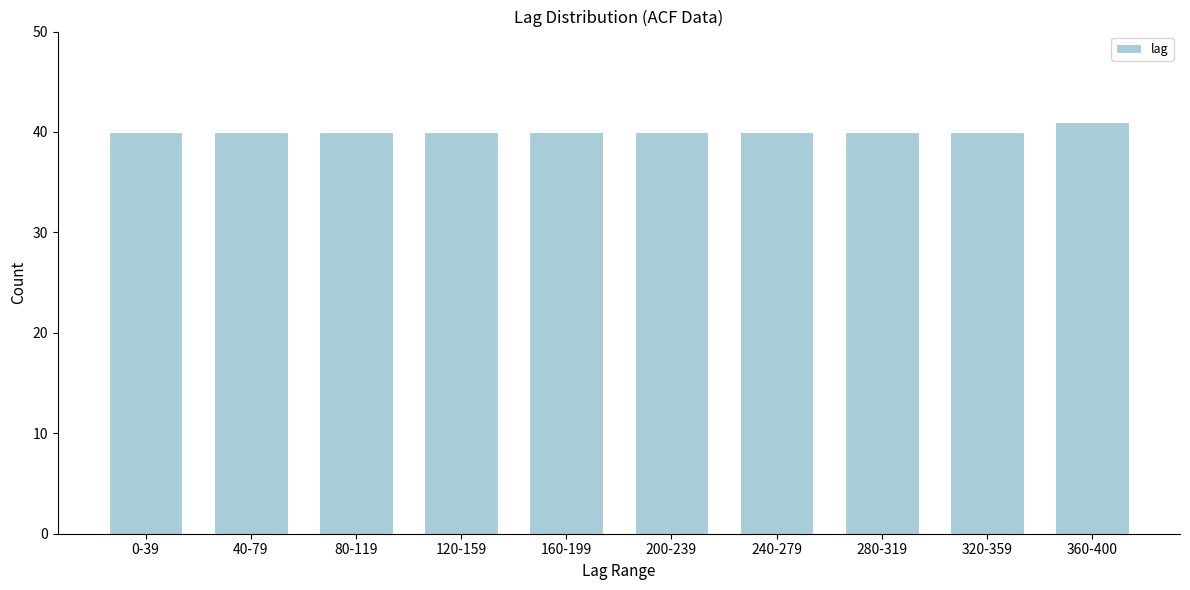

Reading left to right, transcribe all the data shown in this chart.

40	40	40	40	40	40	40	40	40	41